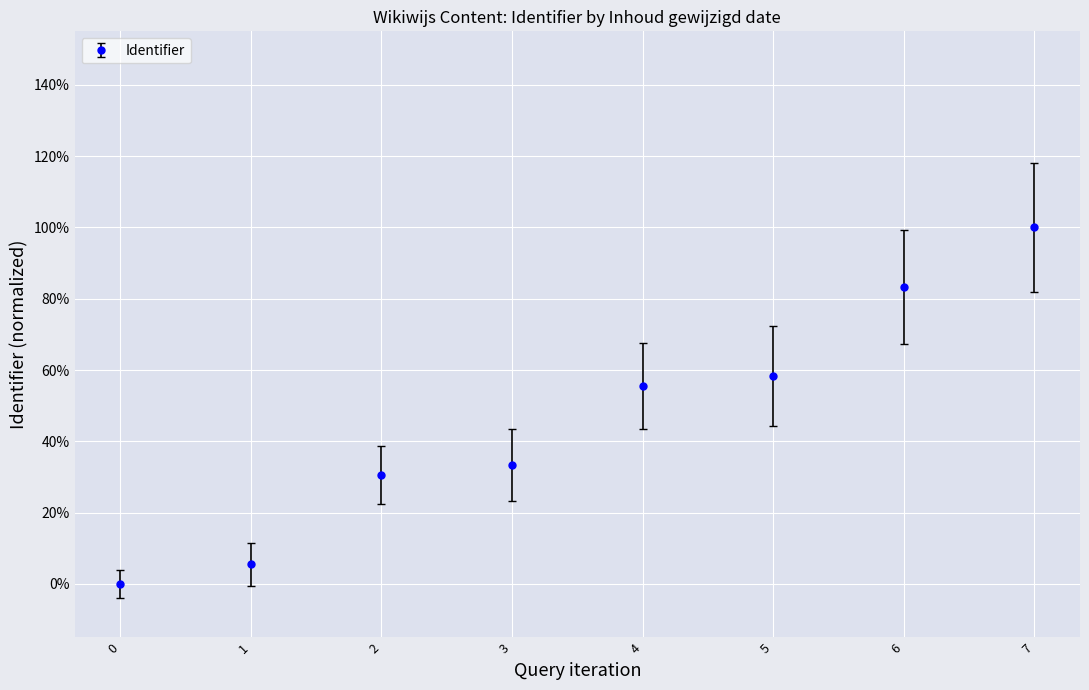

Does the chart have visible grid lines?

Yes